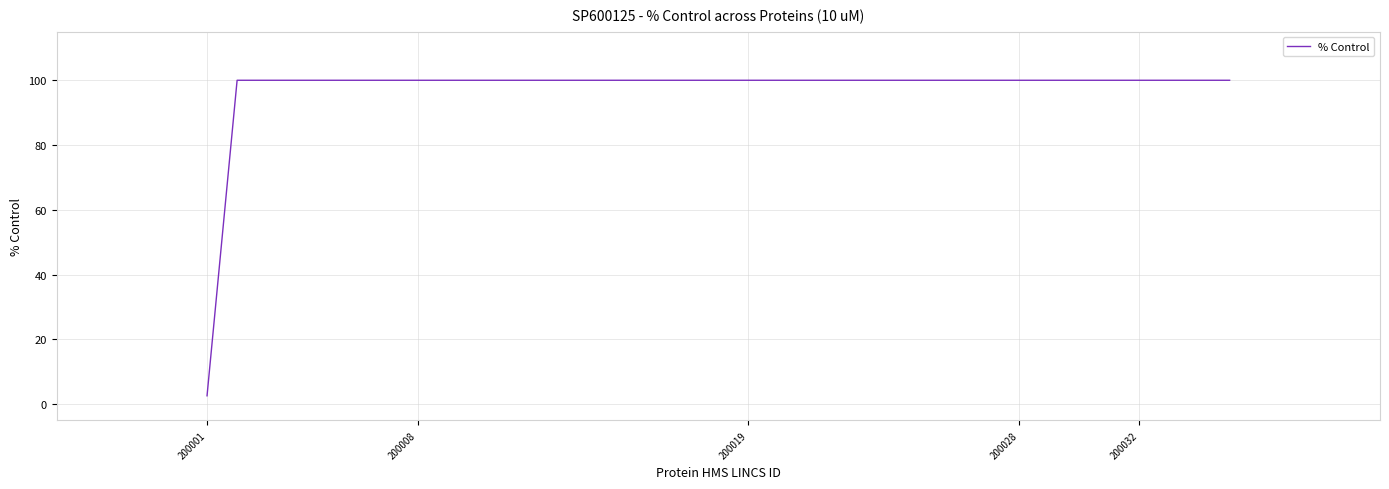

What is the sum of all values?

1902.6